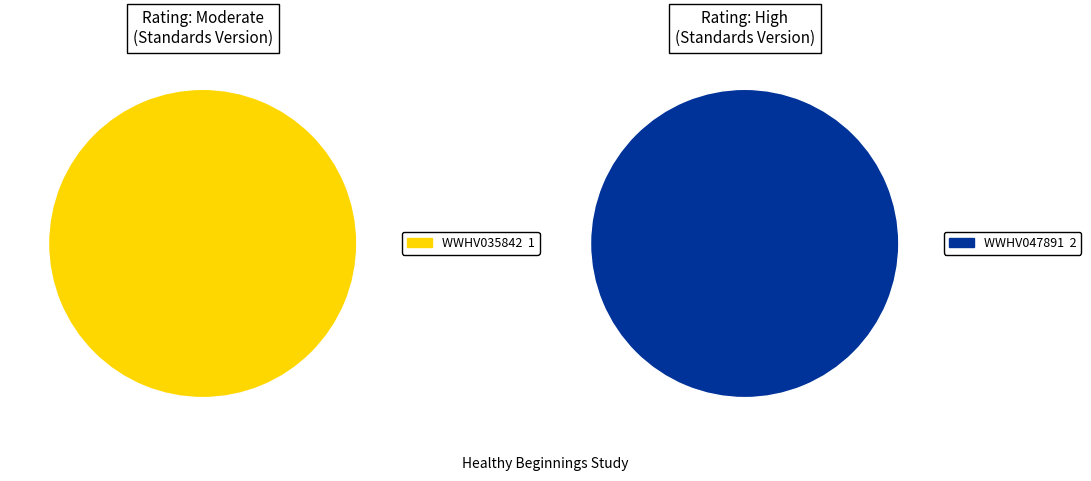

To the nearest percent, what is the combined percentage of WWHV035842 and WWHV047891?

100%